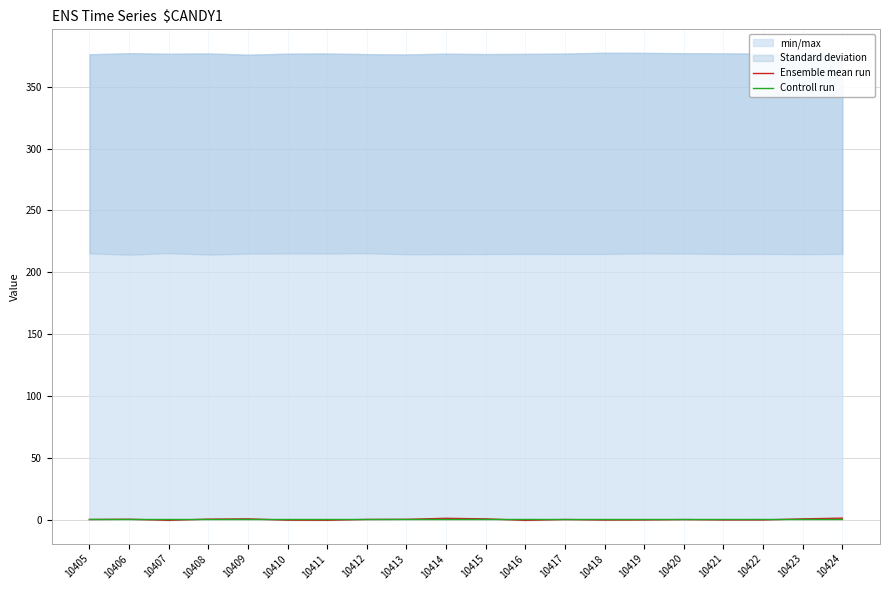

Is the value of Controll run at 10411 greater than the value of Ensemble mean run at 10410?

Yes